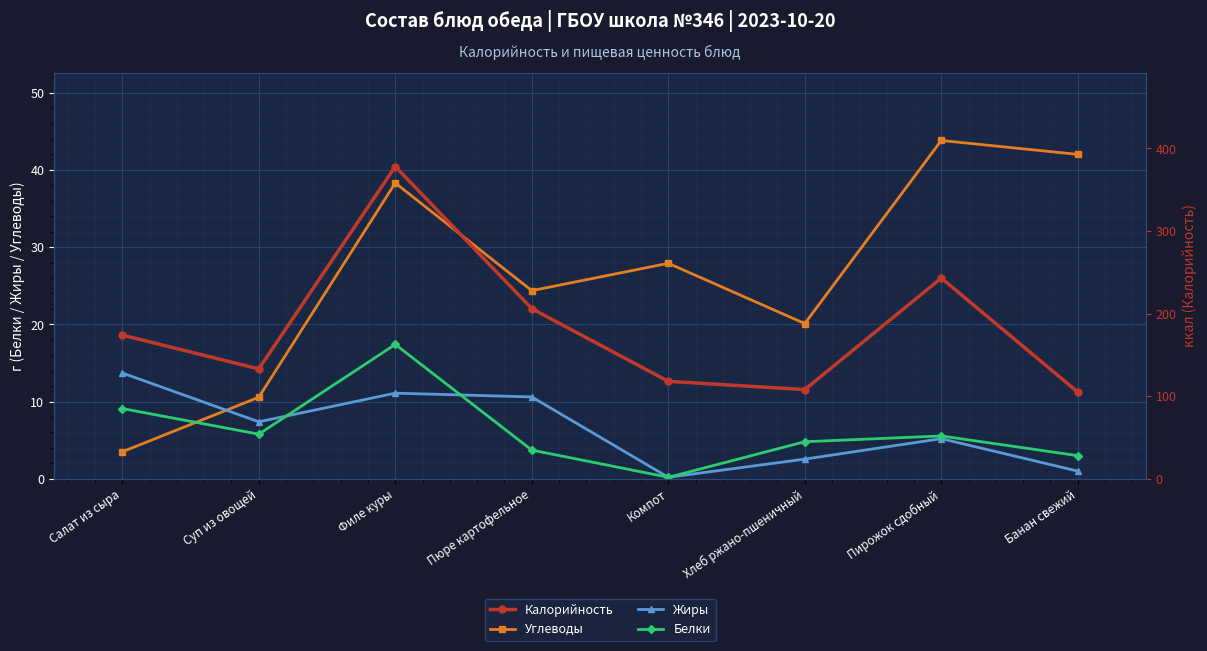

Reading right to left, list all the values displayed in this chart.

Углеводы: 42.0	43.8	20.1	27.9	24.4	38.3	10.6	3.5
Жиры: 1.0	5.2	2.5	0.2	10.6	11.1	7.4	13.7
Белки: 3.0	5.5	4.8	0.2	3.7	17.4	5.8	9.1
Калорийность: 105.0	243.0	108.0	118.0	206.0	378.0	133.0	174.0